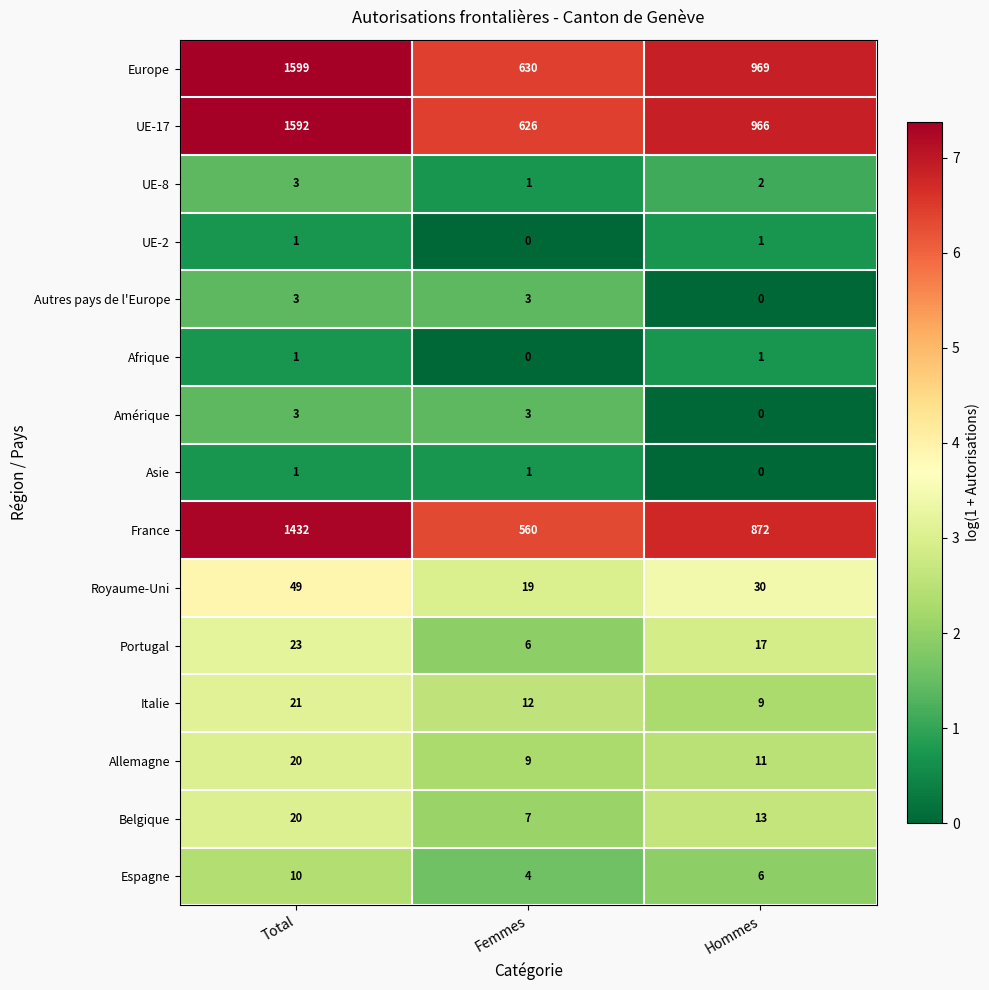

How many distinct data groups are displayed?

15